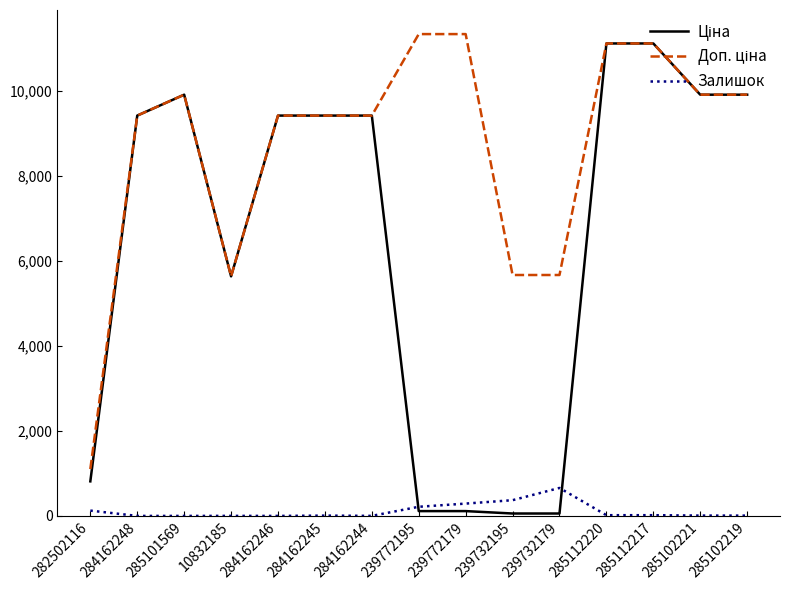

What is the greatest value displayed?

11334.0